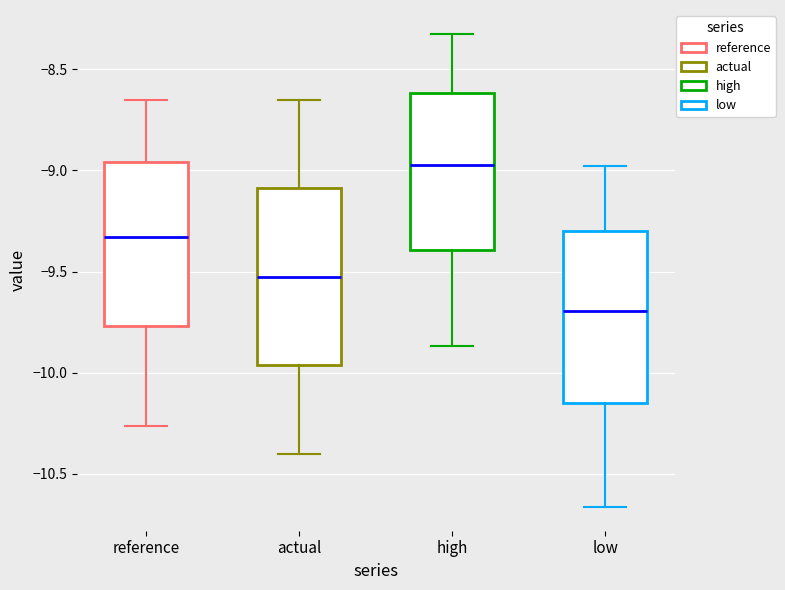

Where does the lower whisker of the box for low end on the y-axis? The values are not printed on the chart, so give them approximately, as read against the axis.

-10.65